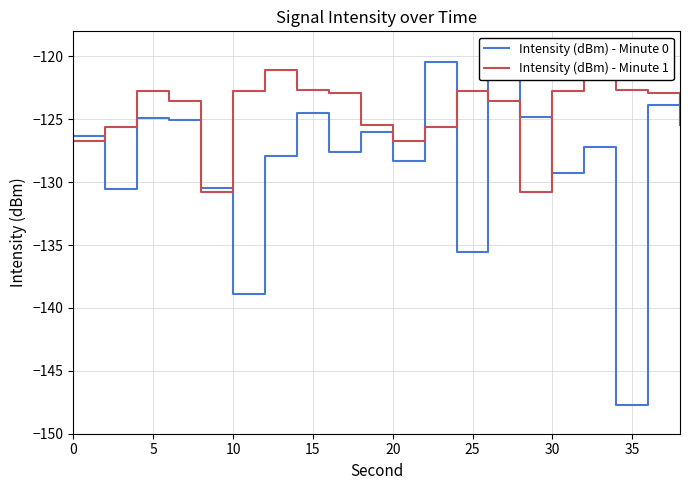

How many values in the Intensity (dBm) - Minute 0 series are below -126?

11